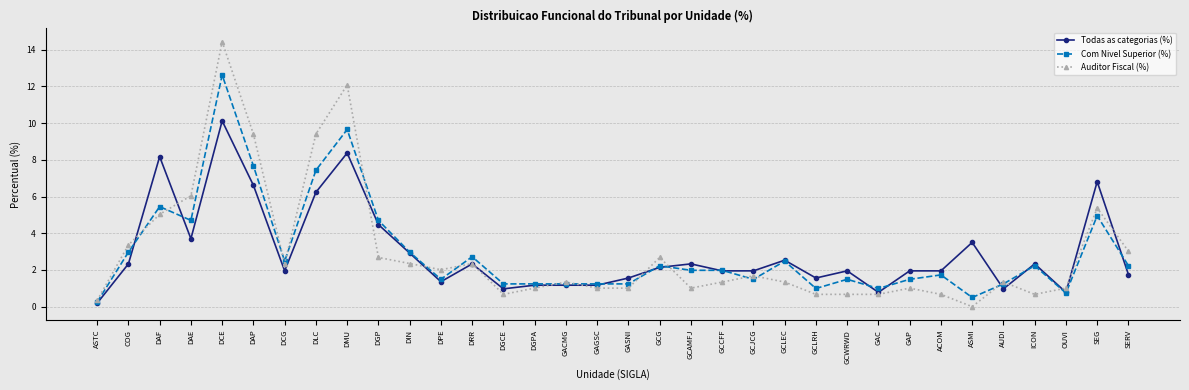

What is the highest value of the Com Nivel Superior (%) series?

12.6